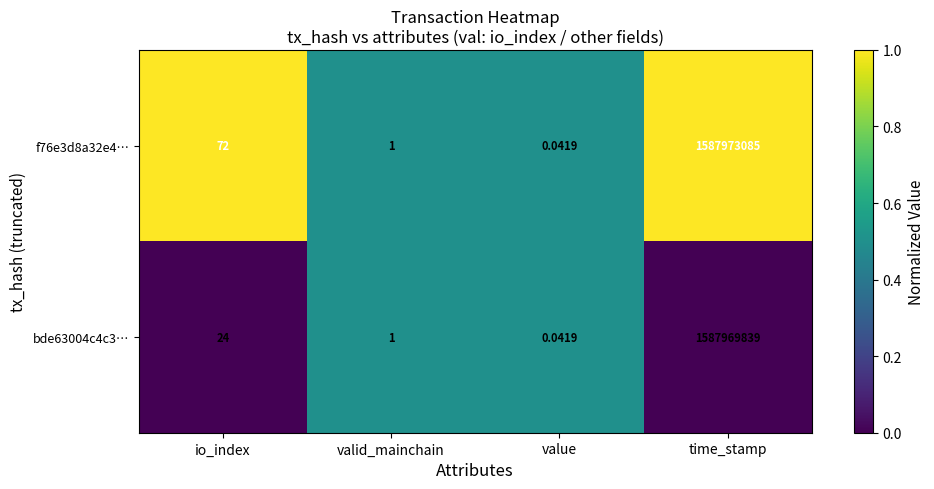

Which category has the highest value in the bde63004c4c3… series?

time_stamp